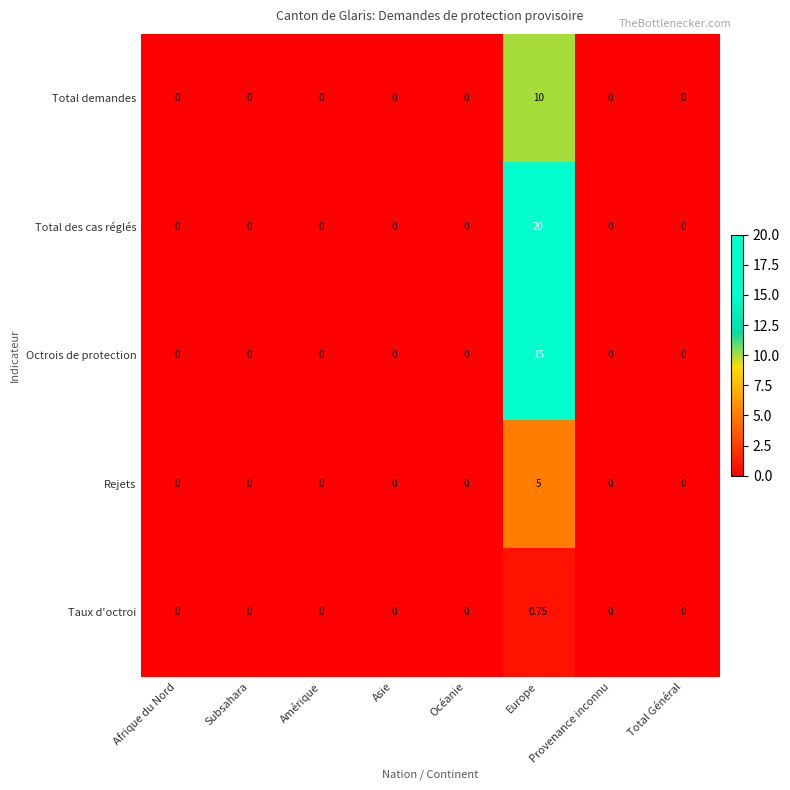

Which series changed the most between Europe and Provenance inconnu?

Total des cas réglés